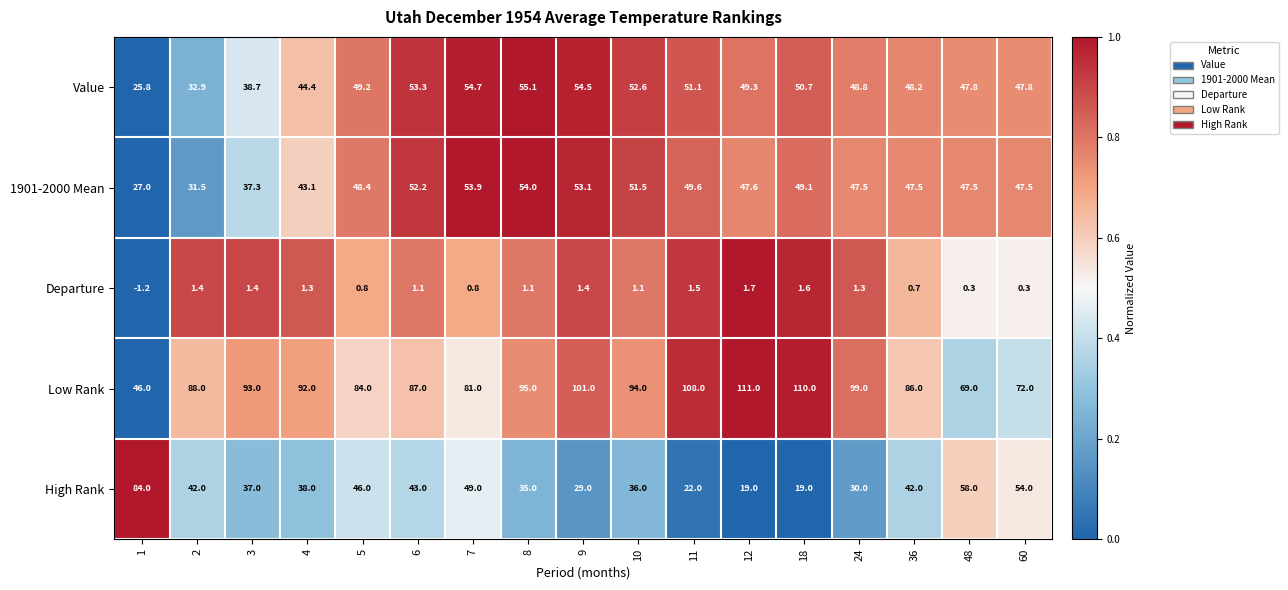

Rank the series by their maximum value, from lowest to highest.

Departure, 1901-2000 Mean, Value, High Rank, Low Rank